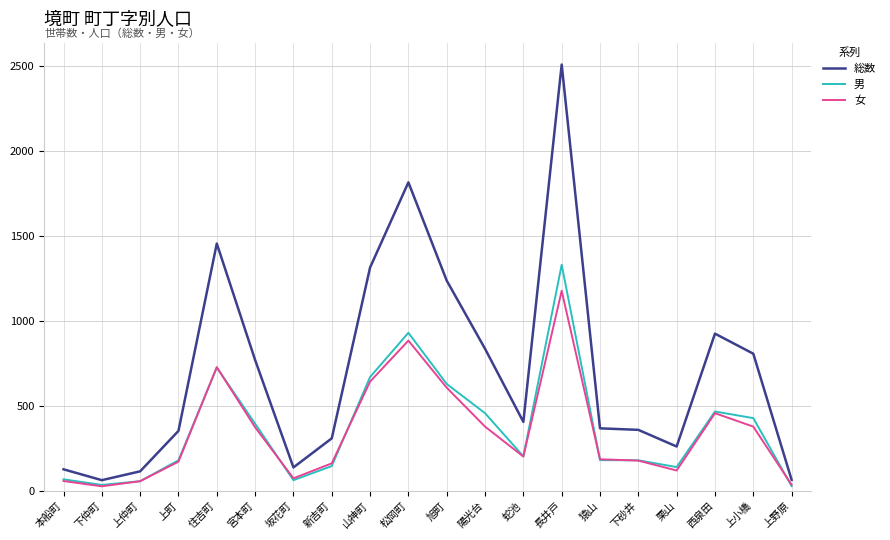

True or false: 男 has more than 2 interior local peaks.

True